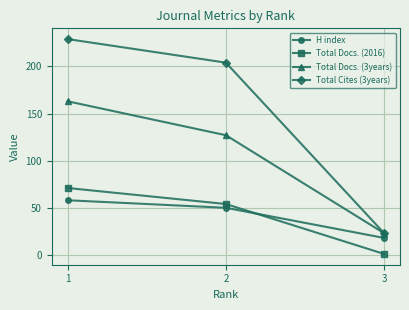

Is the value of Total Docs. (3years) at 2 greater than the value of H index at 2?

Yes